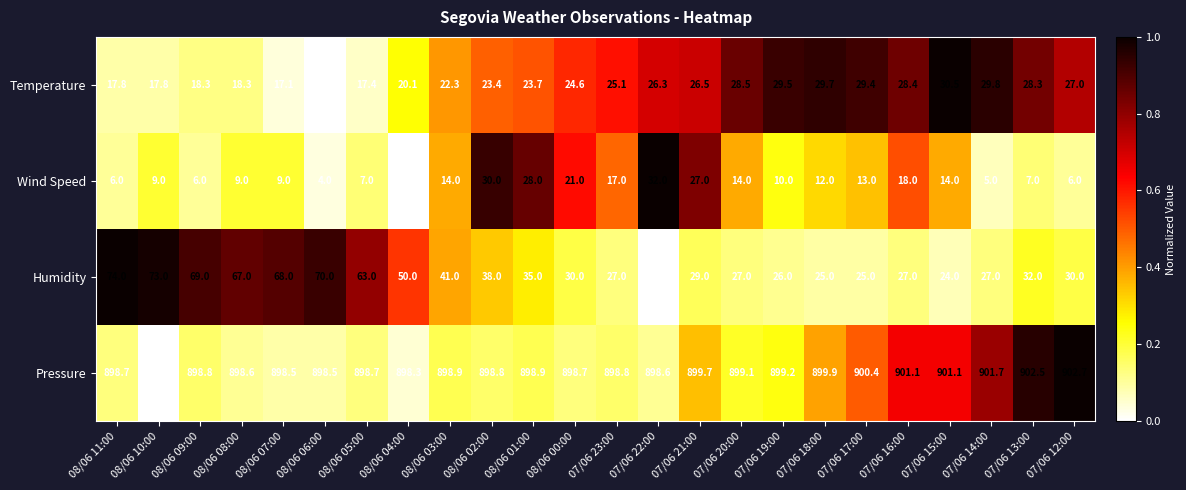

True or false: Pressure has a value of 898.3 at 08/06 04:00.

True